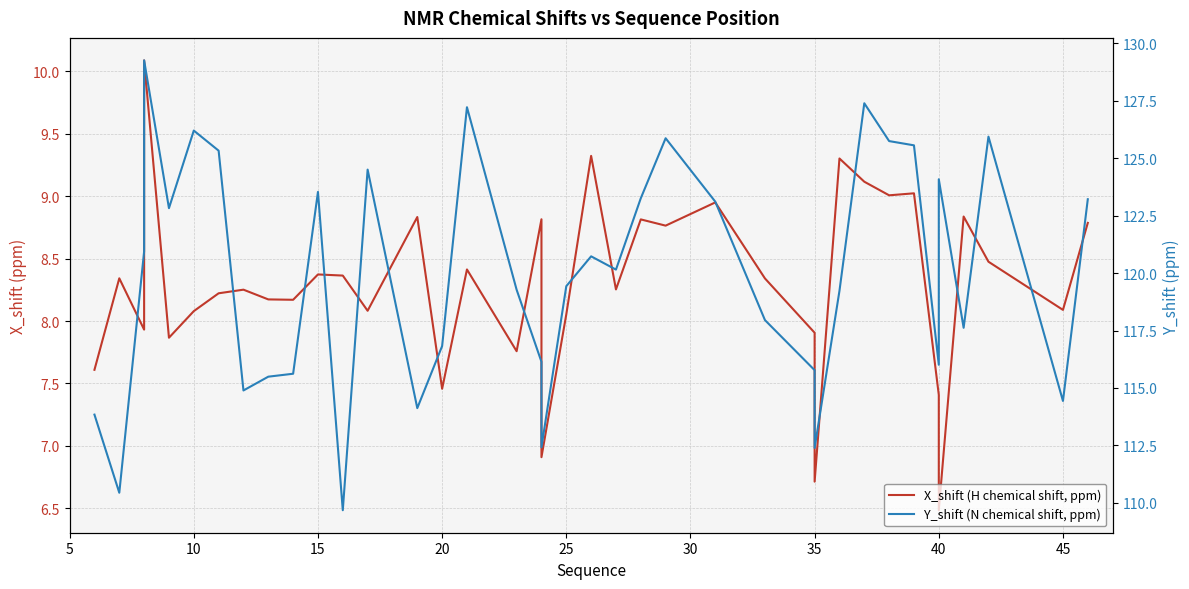

Which series has the widest spread of values?

Y_shift (N chemical shift, ppm)